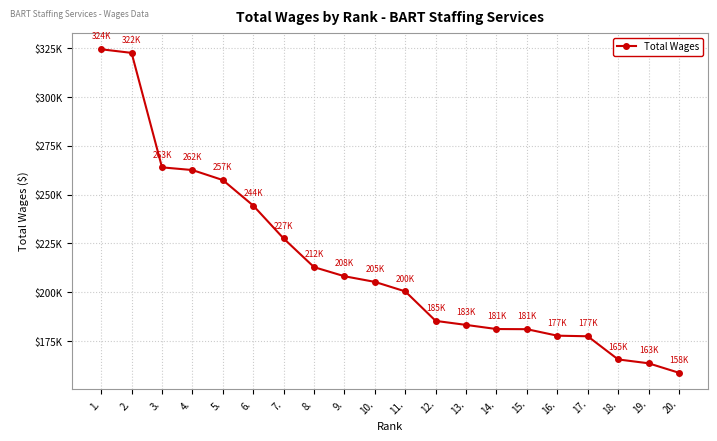

At which label is the value closest to 241599?

6.